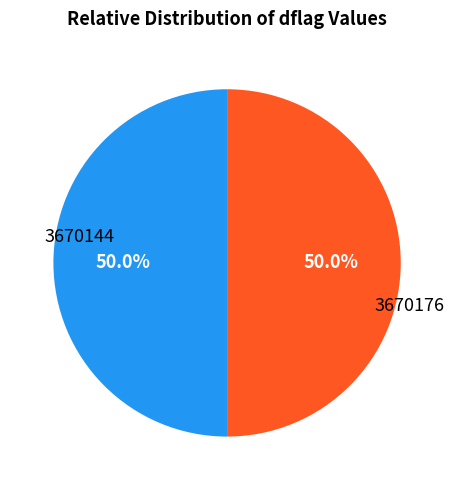

Approximately how many times larger is the value at 3670144 compared to 3670176?

1.0